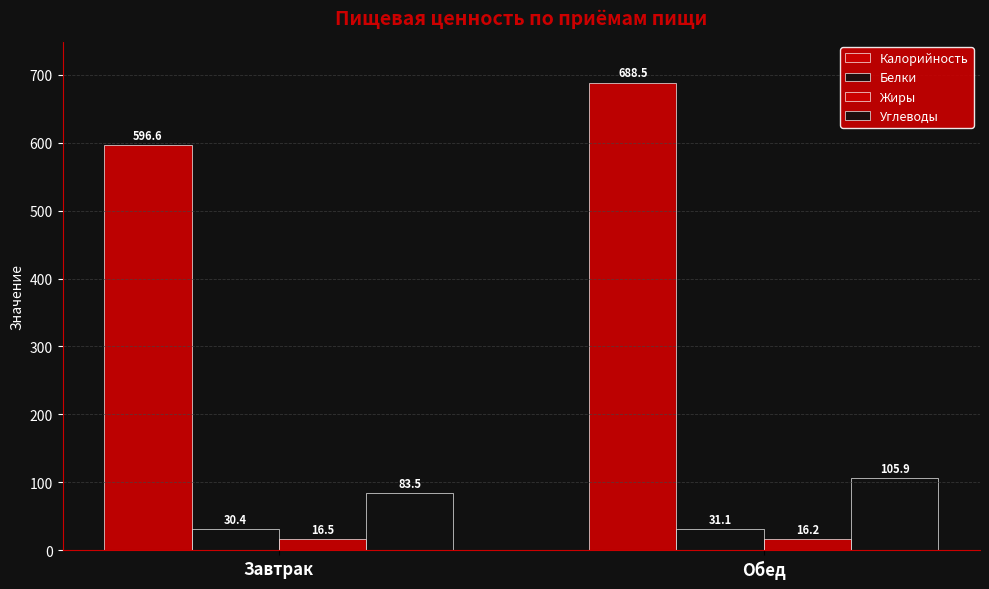

What is the maximum value for Калорийность?

688.5